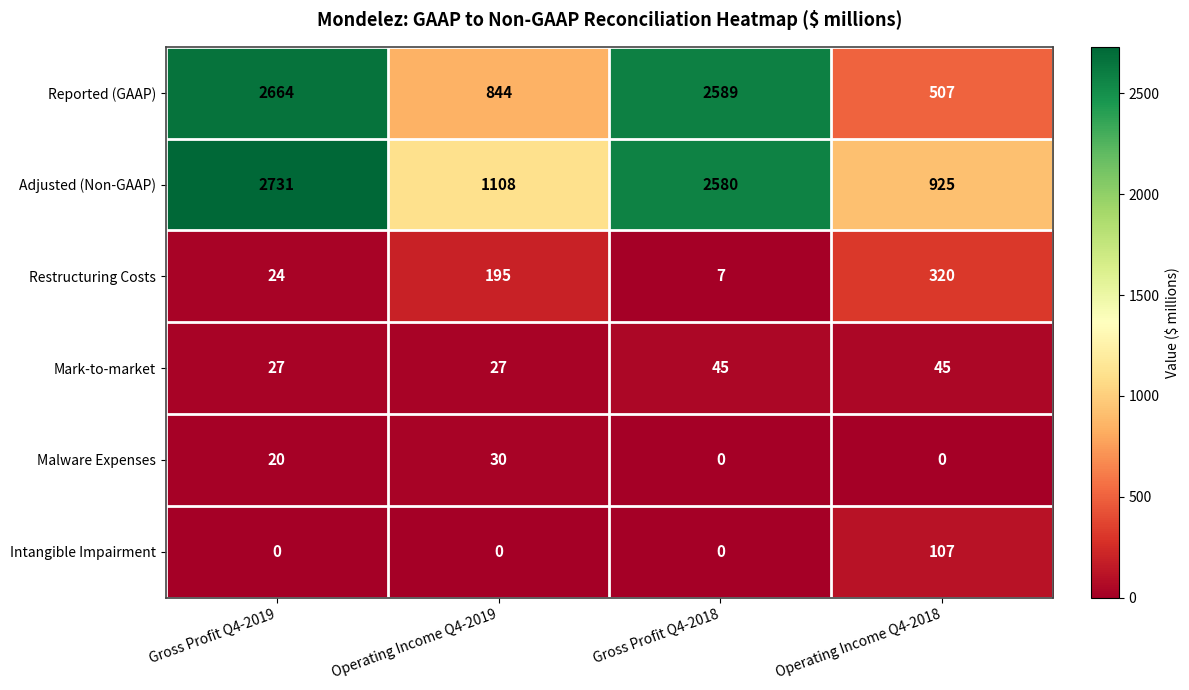

True or false: Adjusted (Non-GAAP) has a value of 316 at Operating Income Q4-2018.

False